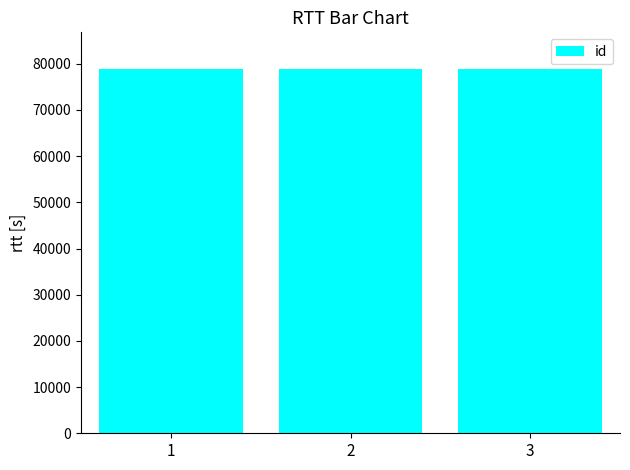

What is the minimum value shown in the chart?

78906